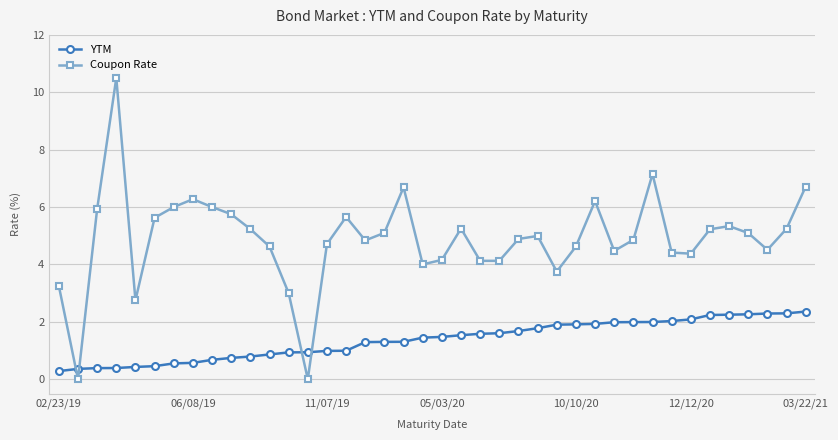

What is the maximum value for YTM?

2.4